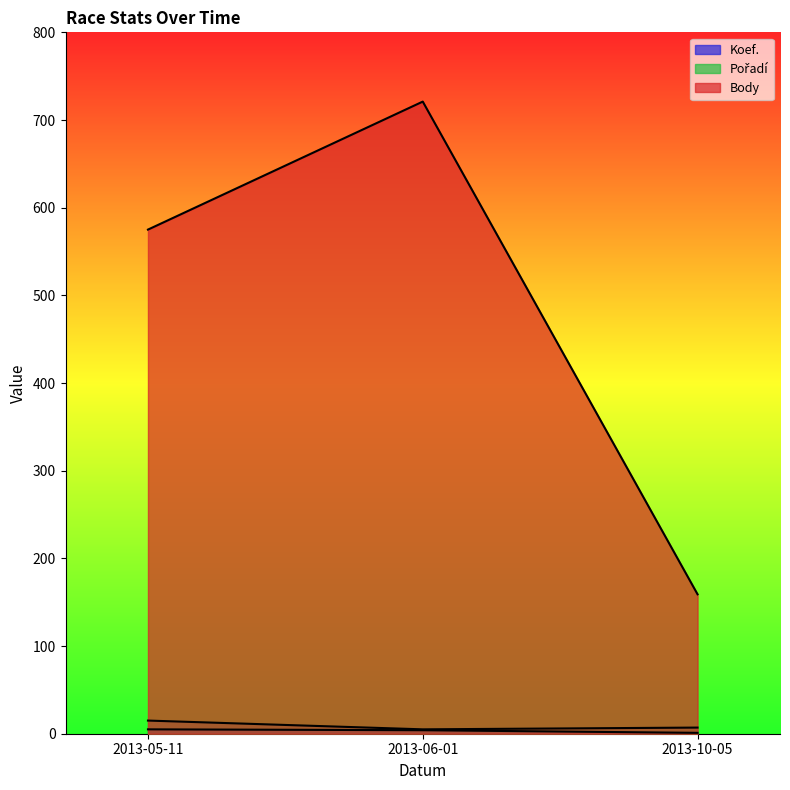

Between 2013-10-05 and 2013-06-01, which is larger?

2013-06-01